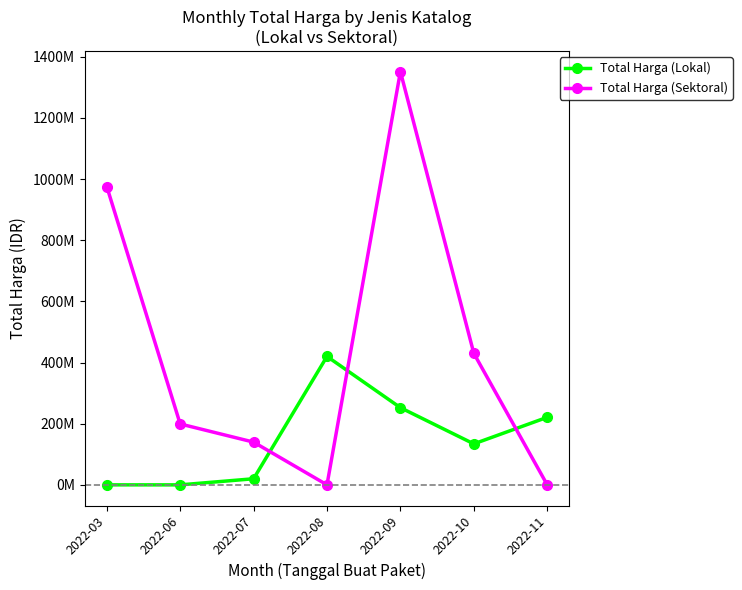

At which category is the sum across all series the highest?

2022-09